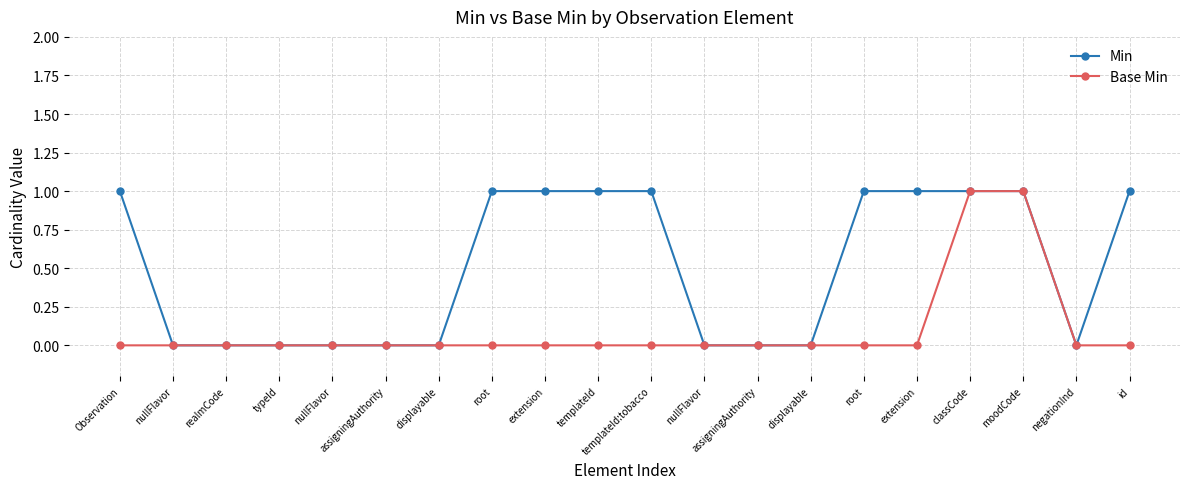

At root, list the series in order from smallest to largest.

Base Min, Min